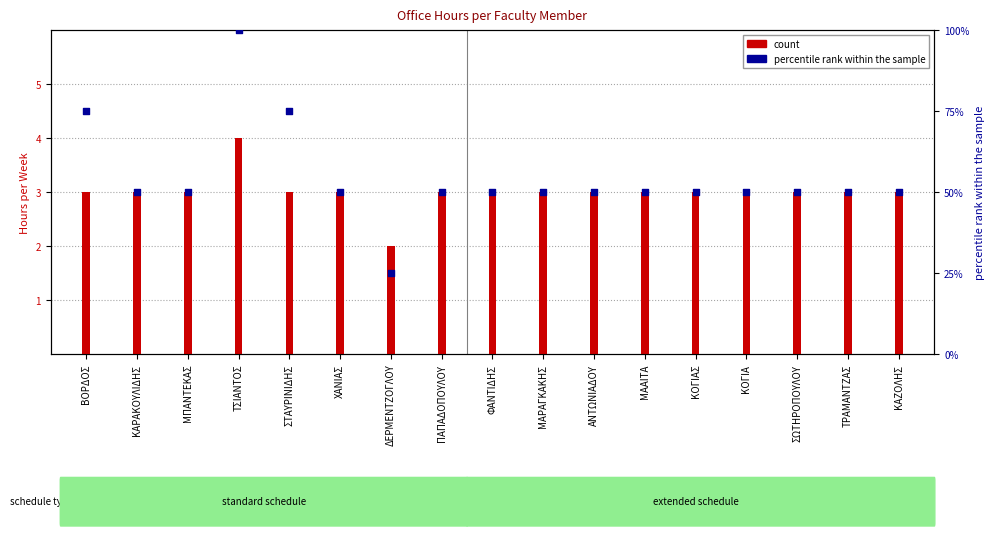

At which category is the sum across all series the highest?

ΤΣΙΑΝΤΟΣ